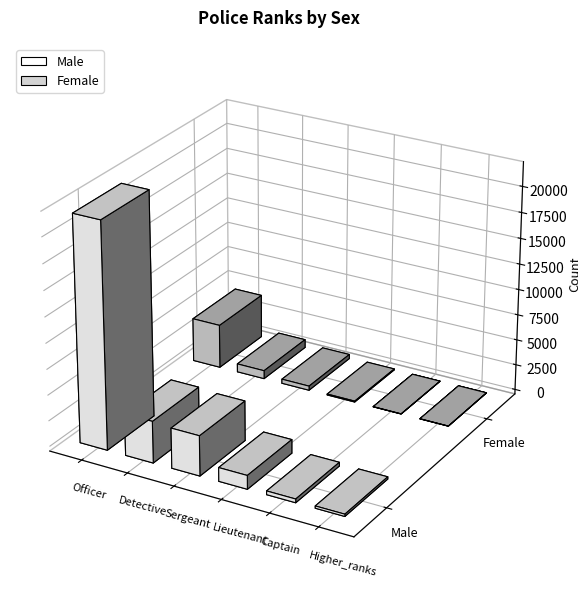

Read the Female value at Captain.

12